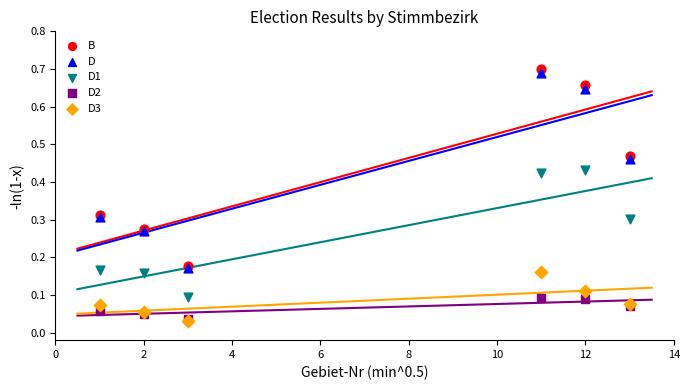

Which series has the largest Y range (max minus min)?

B